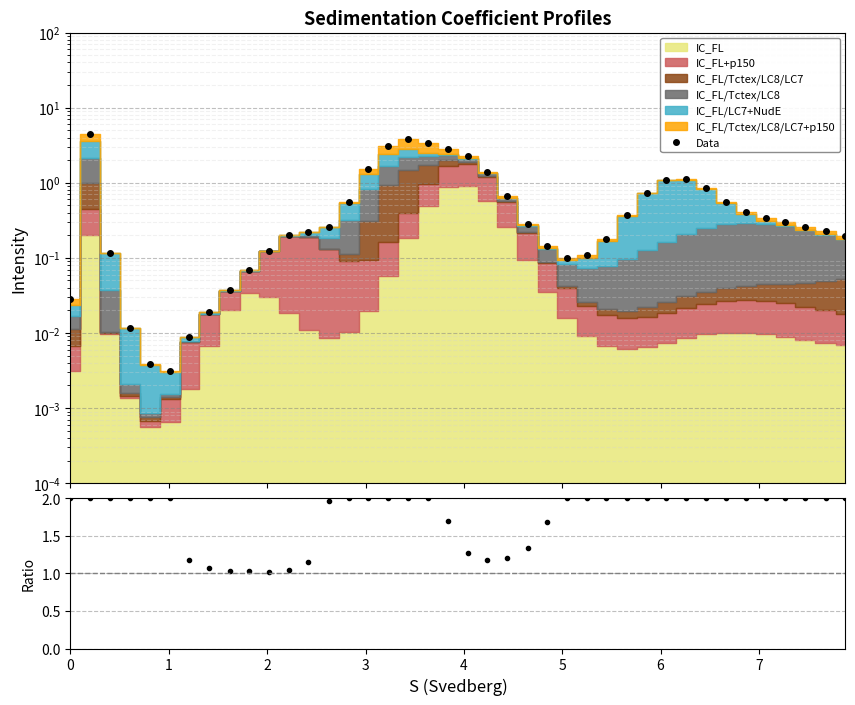

What is the sum of all Sum/IC_FL values?

69.9